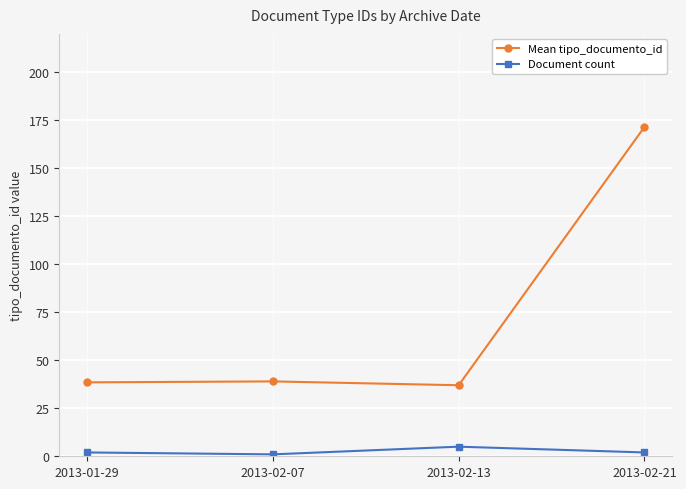

Which series has the largest total across all categories?

Mean tipo_documento_id